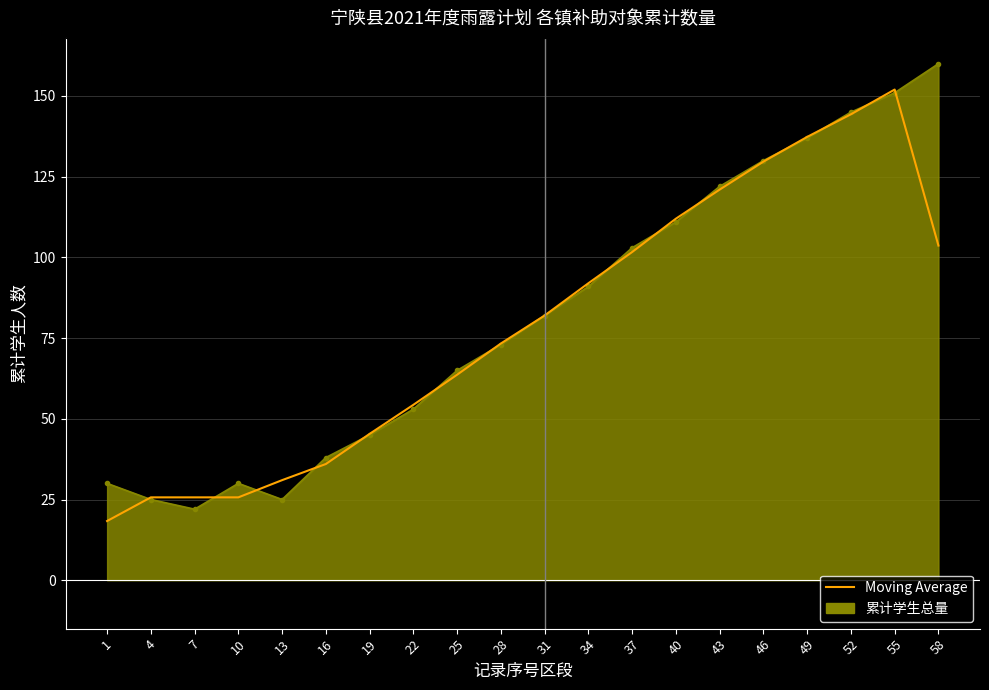

List the series in order of their peak value, highest first.

累计学生总量, Moving Average